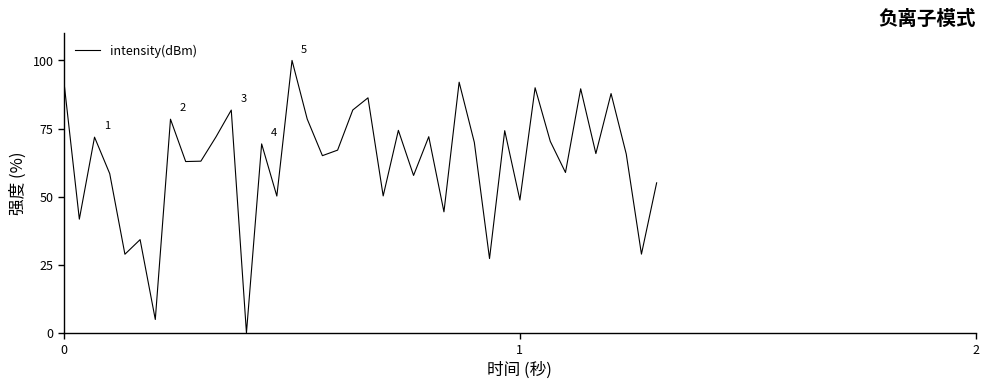

What is the greatest value displayed?

100.0